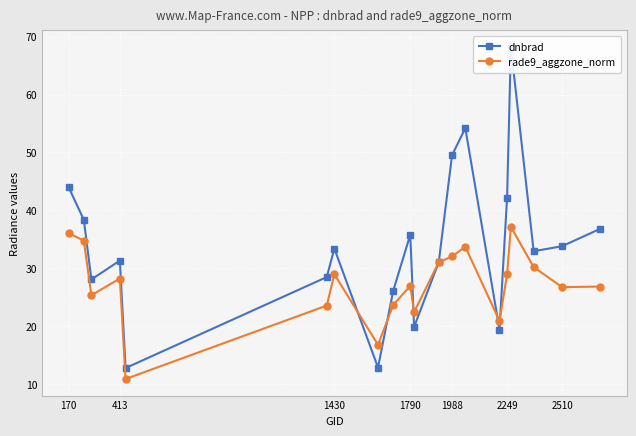

True or false: rade9_aggzone_norm has more than 0 interior local peaks.

True